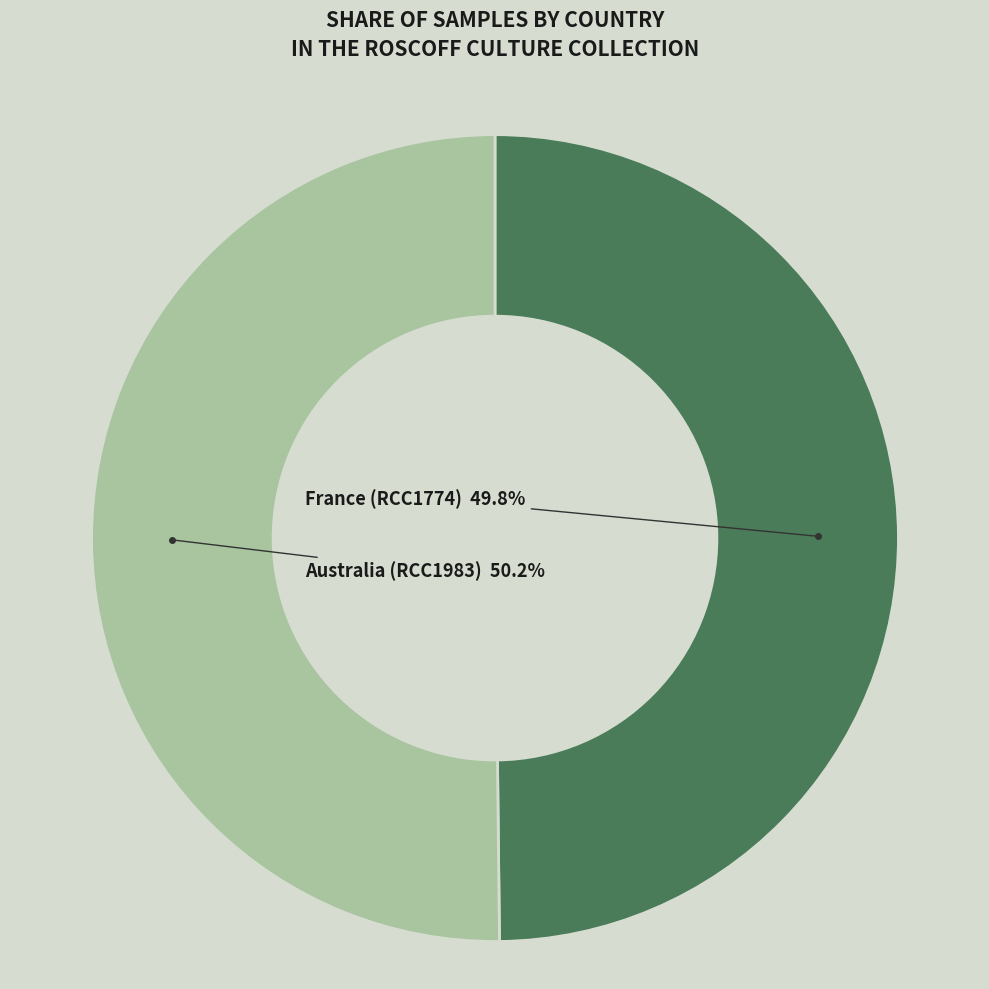

Is there any slice that represents more than half of the pie?

Yes